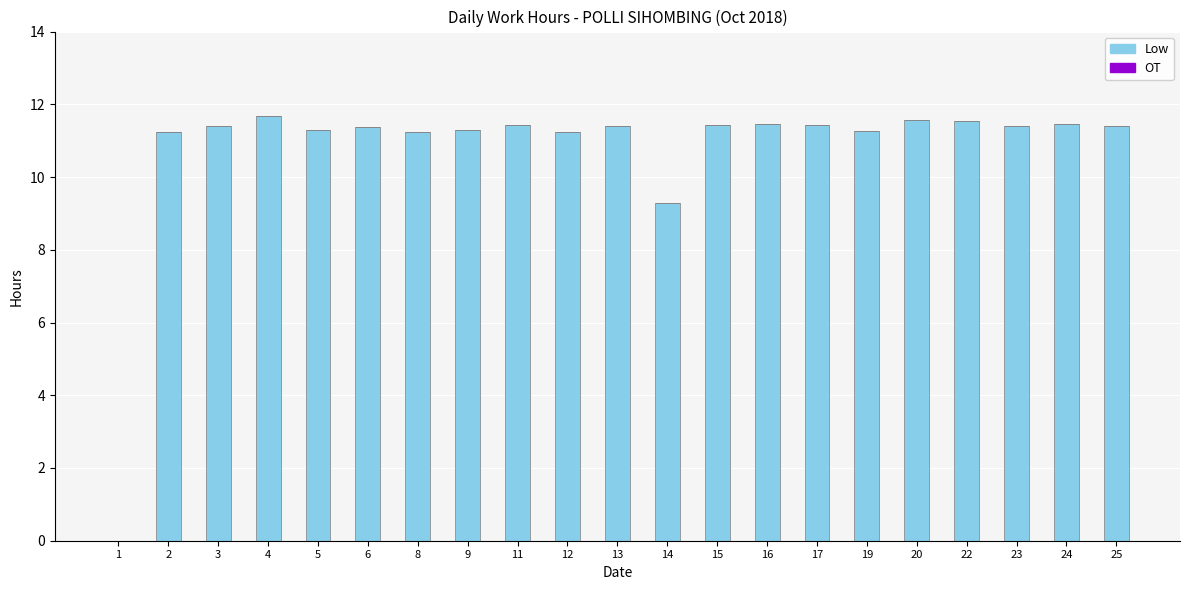

True or false: the data shows 9.3 at 14.

True